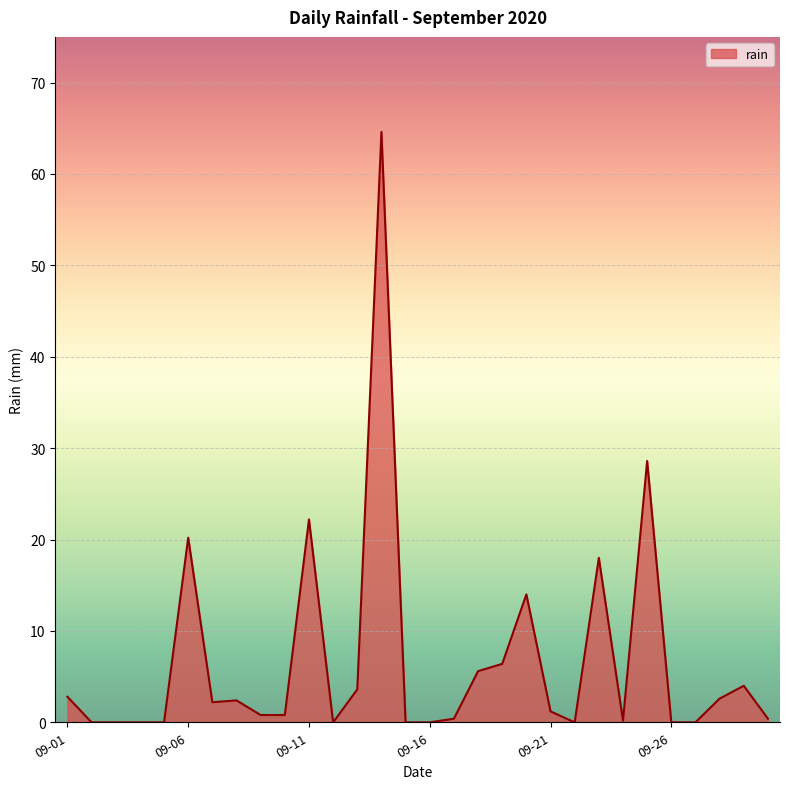

Count the number of data series in this chart.

1